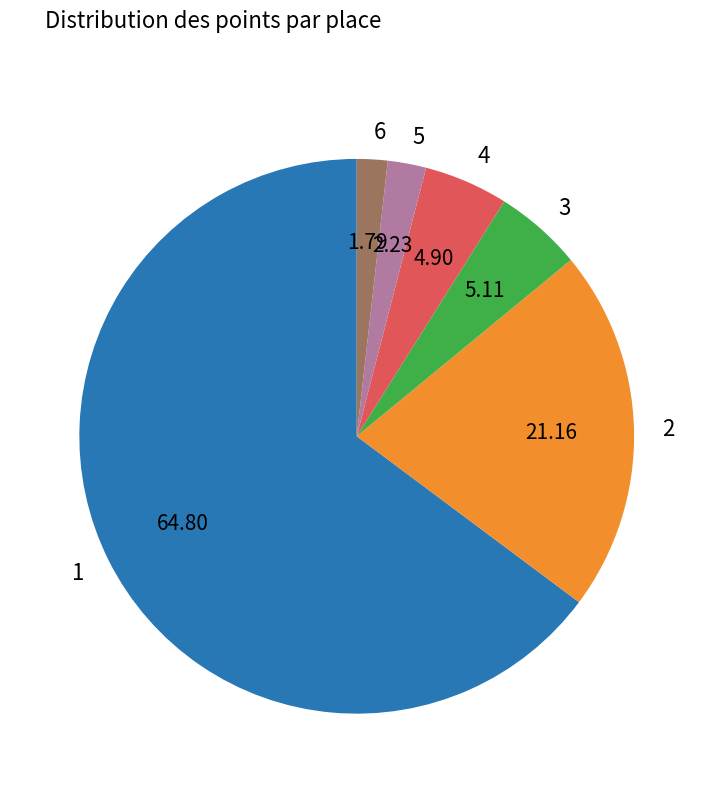

Between 6 and 3, which is larger?

3